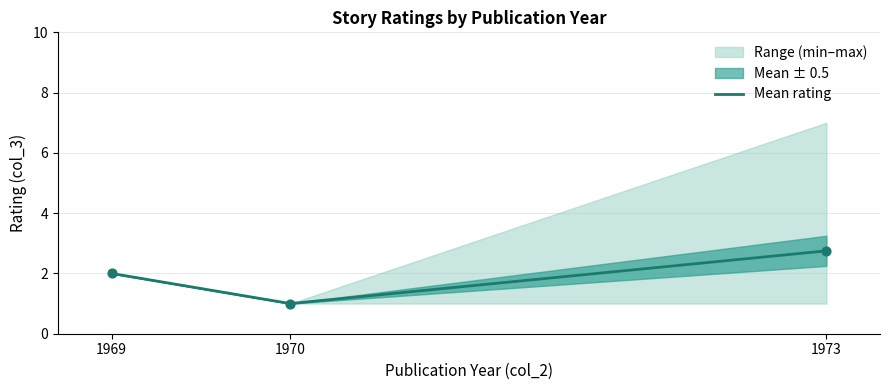

Approximately how many times larger is the value at 1969 compared to 1973?

0.7